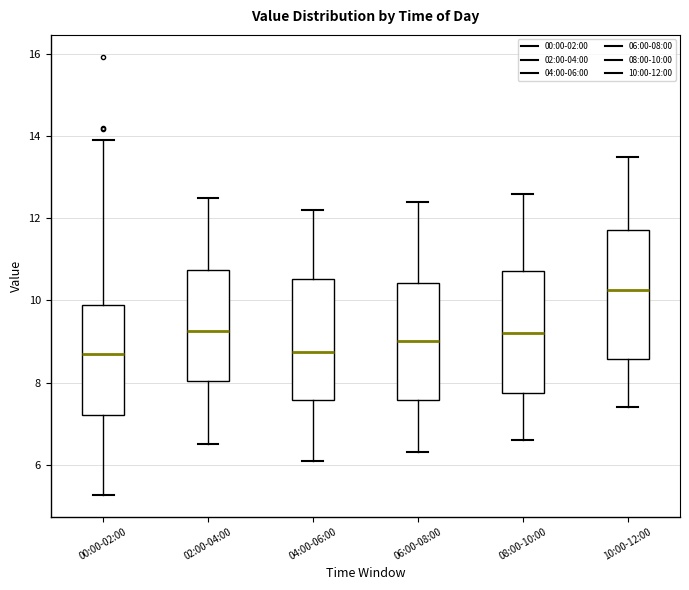

Reading left to right, read every box against the y-axis: the position of its median line, the range the box covers, and the ends of its whiskers. The values are not printed on the chart, so give them approximately, as read against the axis.

00:00-02:00: median 8.8, box 7.2 to 9.8, whiskers 5.2 to 14.0
02:00-04:00: median 9.2, box 8.0 to 10.8, whiskers 6.6 to 12.6
04:00-06:00: median 8.8, box 7.6 to 10.6, whiskers 6.2 to 12.2
06:00-08:00: median 9.0, box 7.6 to 10.4, whiskers 6.4 to 12.4
08:00-10:00: median 9.2, box 7.8 to 10.8, whiskers 6.6 to 12.6
10:00-12:00: median 10.2, box 8.6 to 11.8, whiskers 7.4 to 13.6